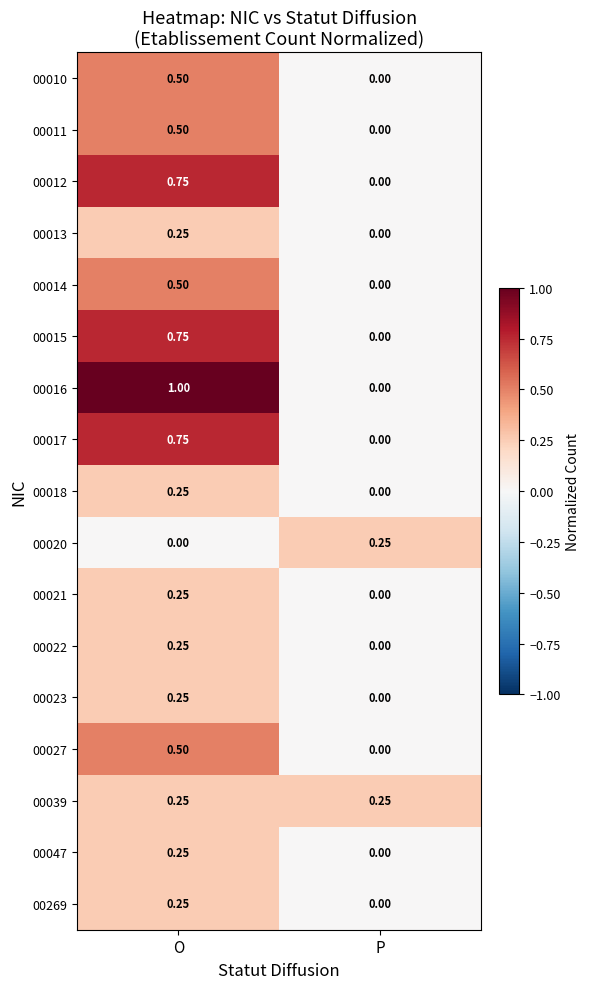

How many distinct data groups are displayed?

17